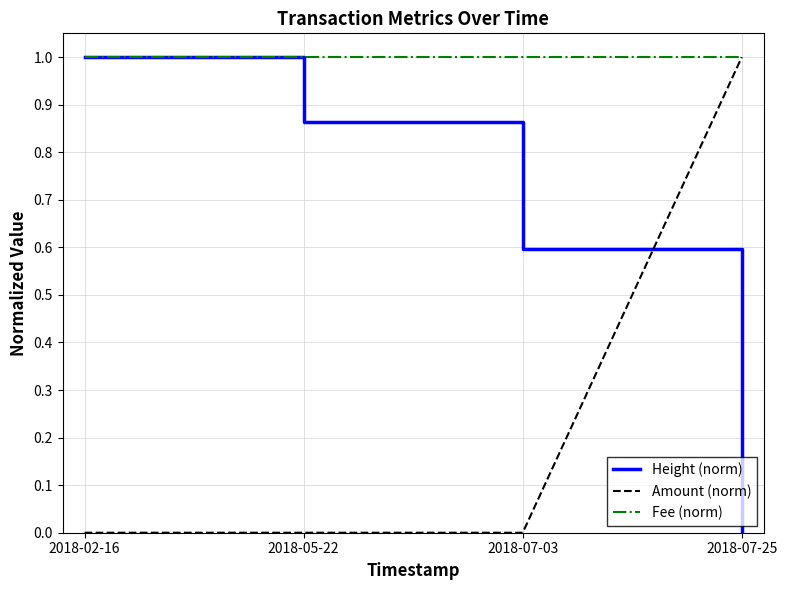

Between which two adjacent categories do Amount (norm) and Height (norm) first intersect?

2018-07-03 and 2018-07-25